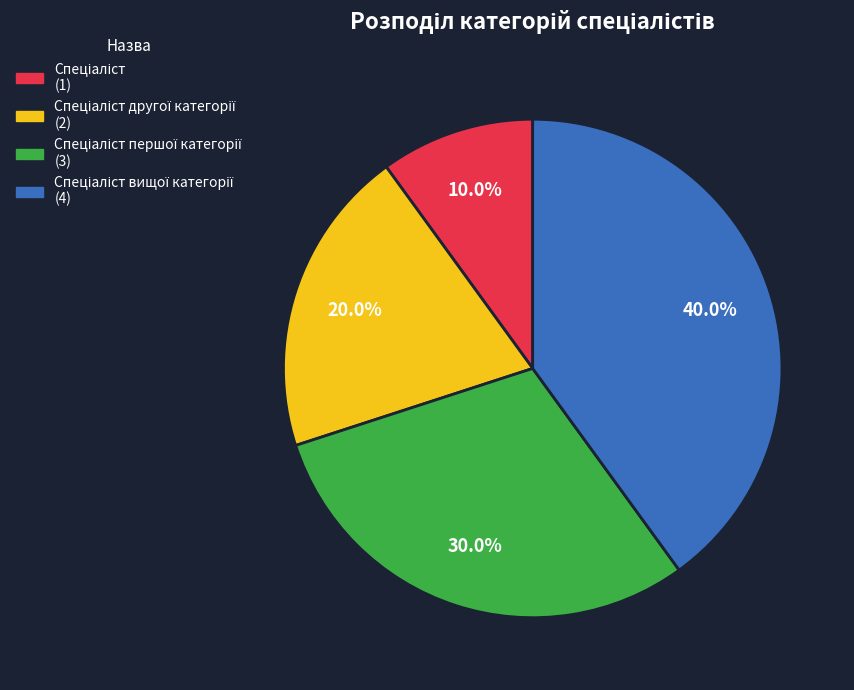

To the nearest percent, what is the difference between the largest and smallest slice percentages?

30%